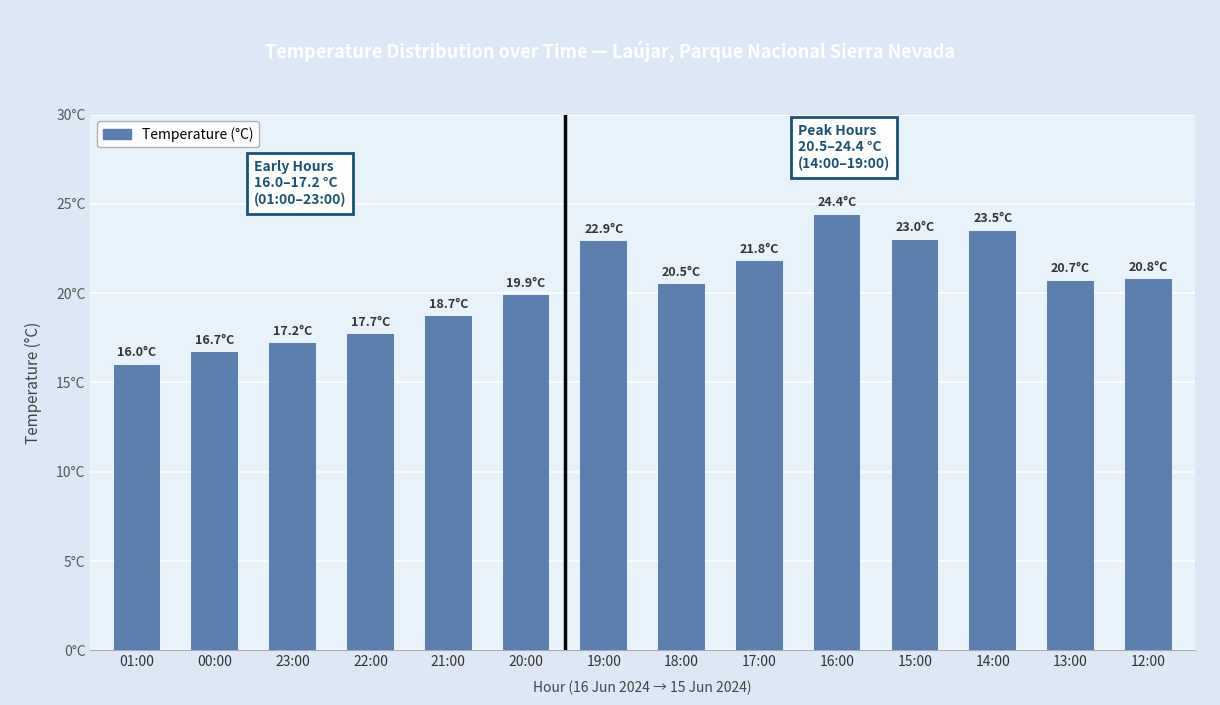

Are the bars horizontal?

No